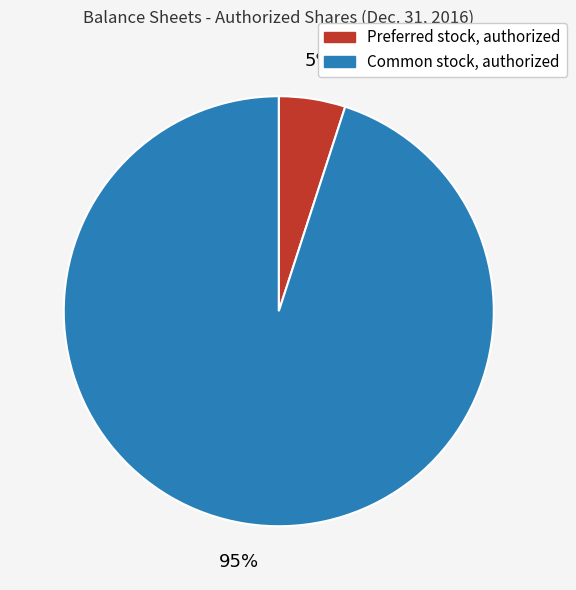

Is Preferred stock, authorized the majority of the pie?

No